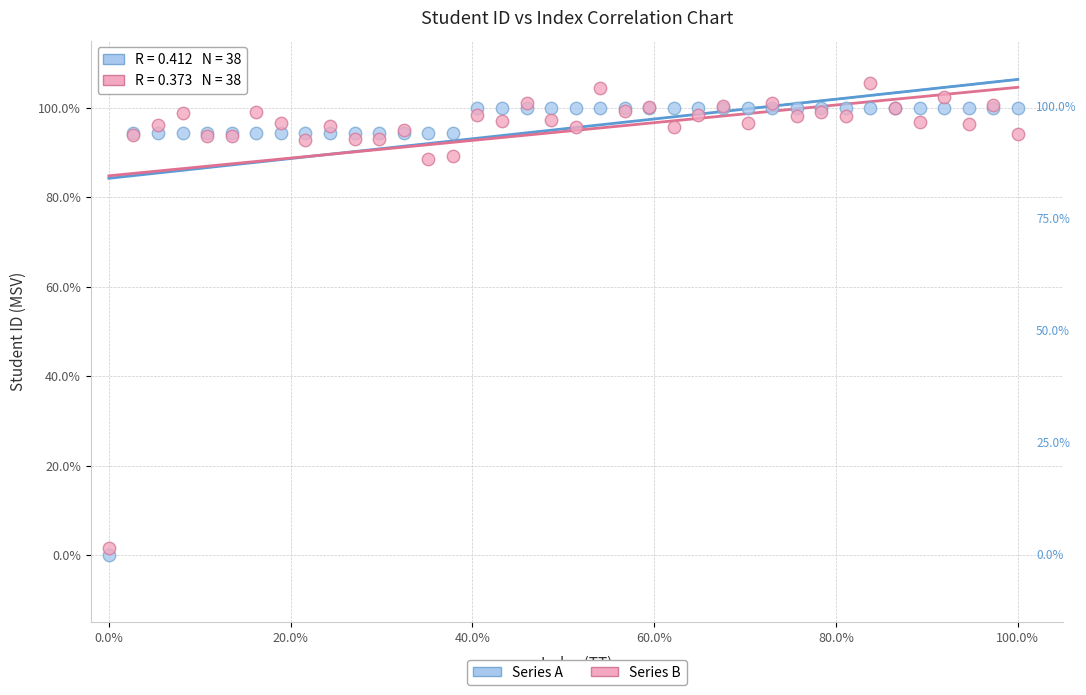

What are all the series names shown in the legend?

Series A, Series B